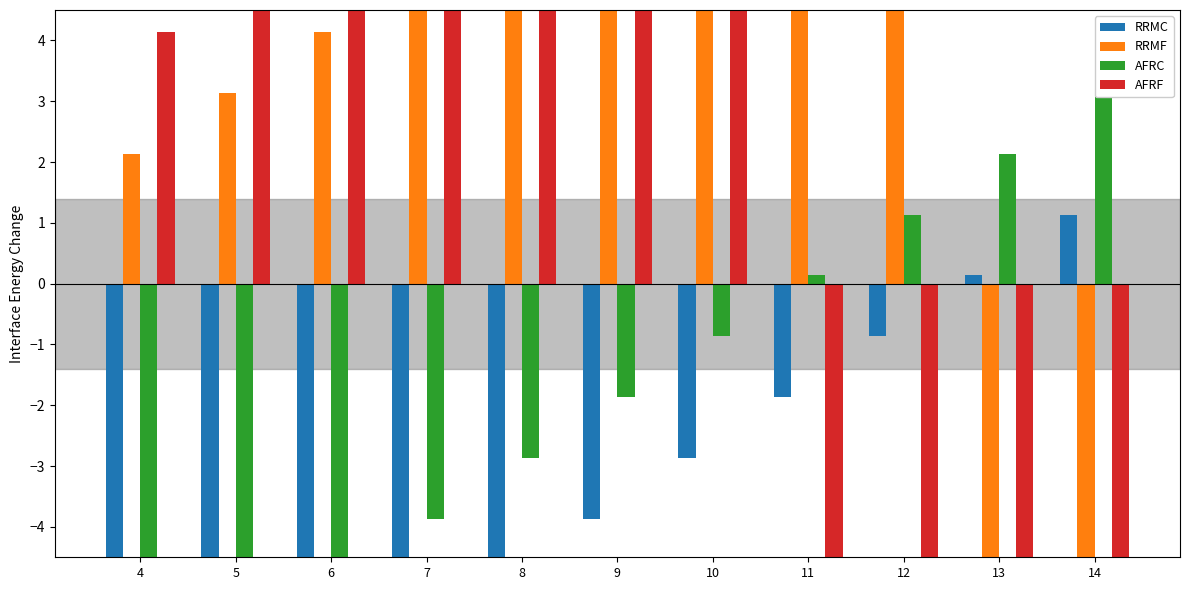

What is the minimum value shown in the chart?

-8.9